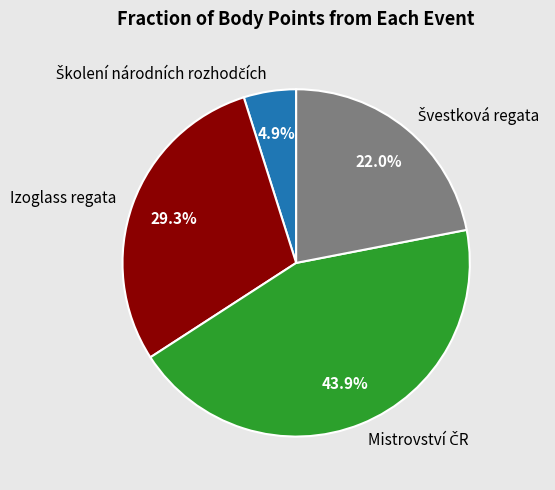

Does any single category account for the majority?

No